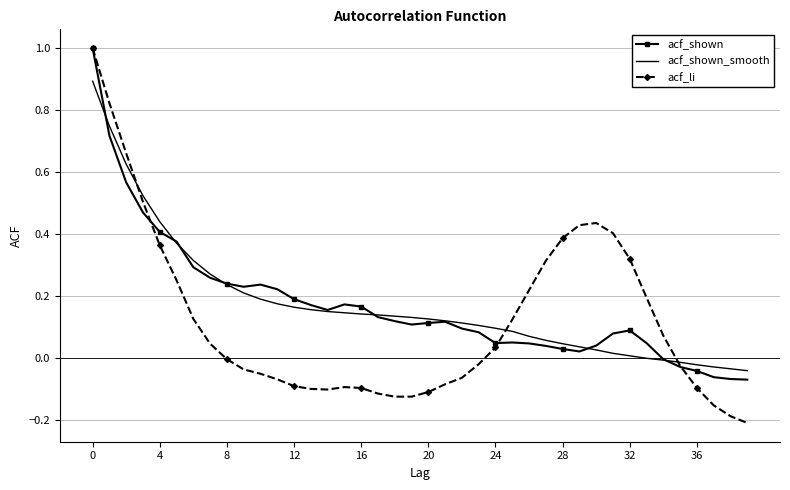

What is the label of the 5th point from the right?

35